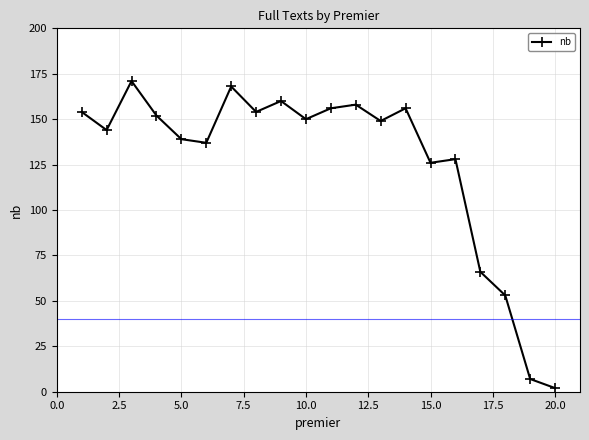

Is this an area chart (filled region under the line)?

No